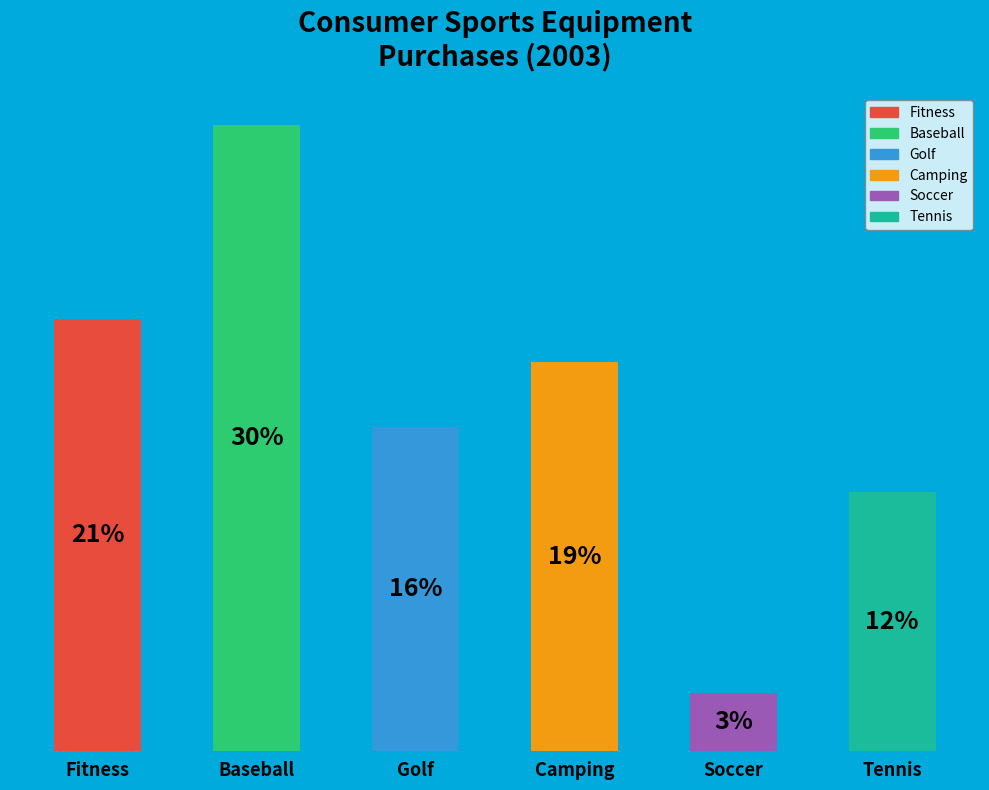

What is the ratio of the value at Baseball to the value at Camping?

1.6